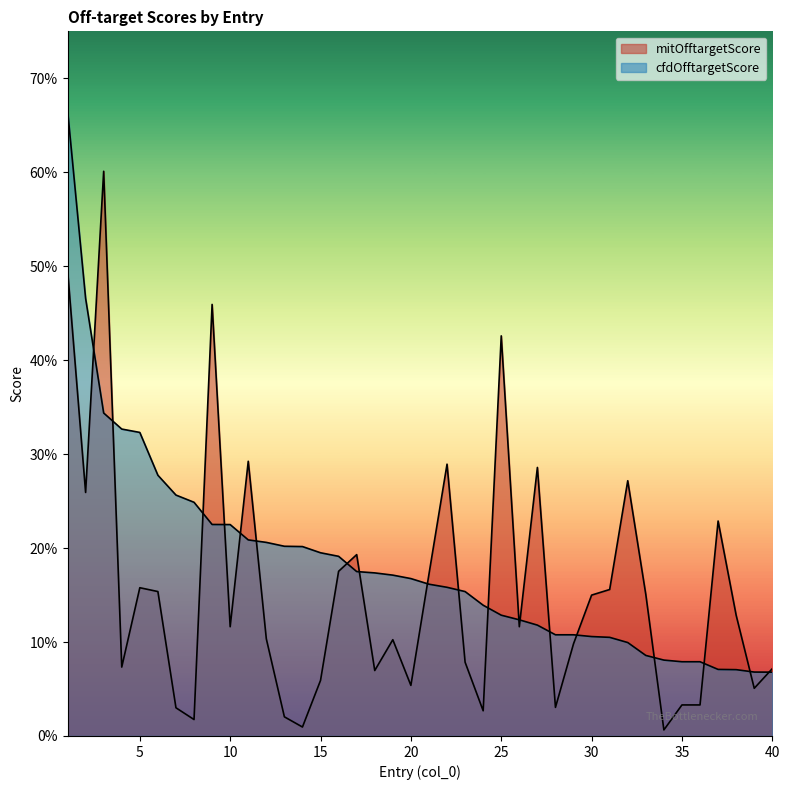

How many intersections are there between cfdOfftargetScore and mitOfftargetScore?

19